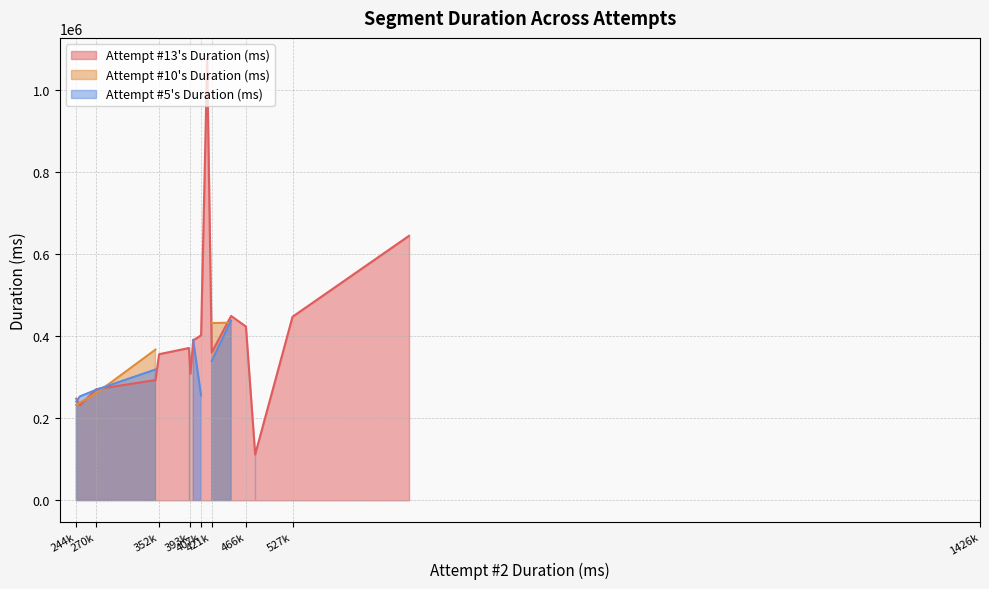

What is the sum of all values?

7916607